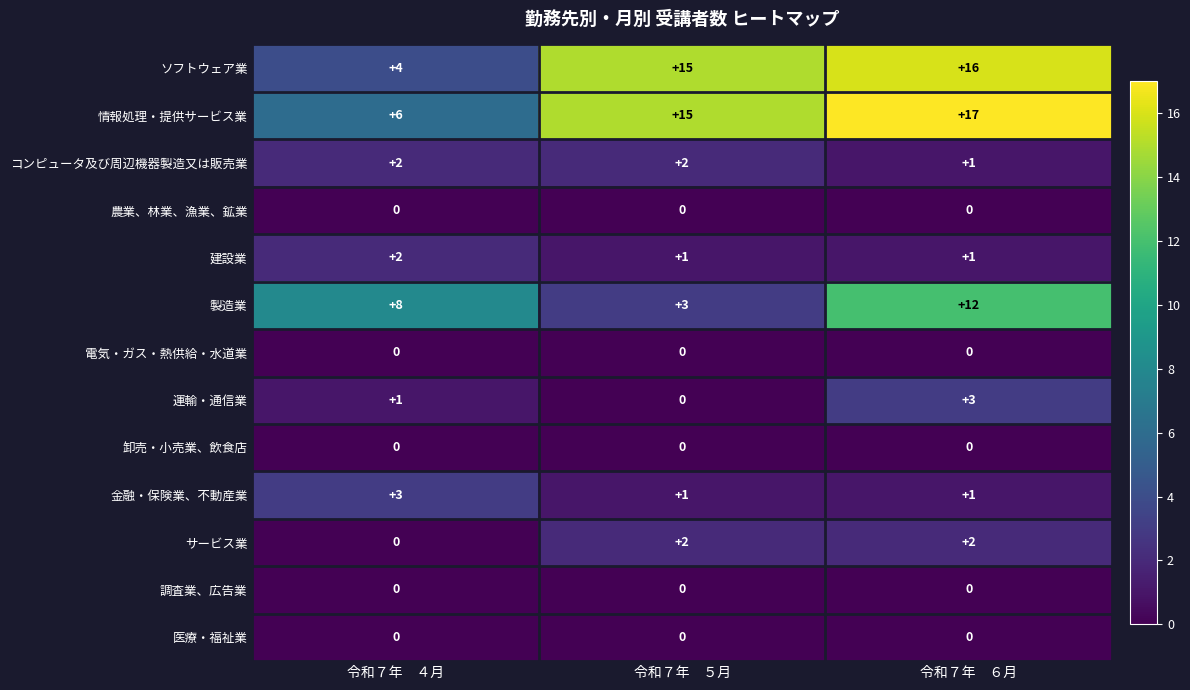

What is the sum of all サービス業 values?

4